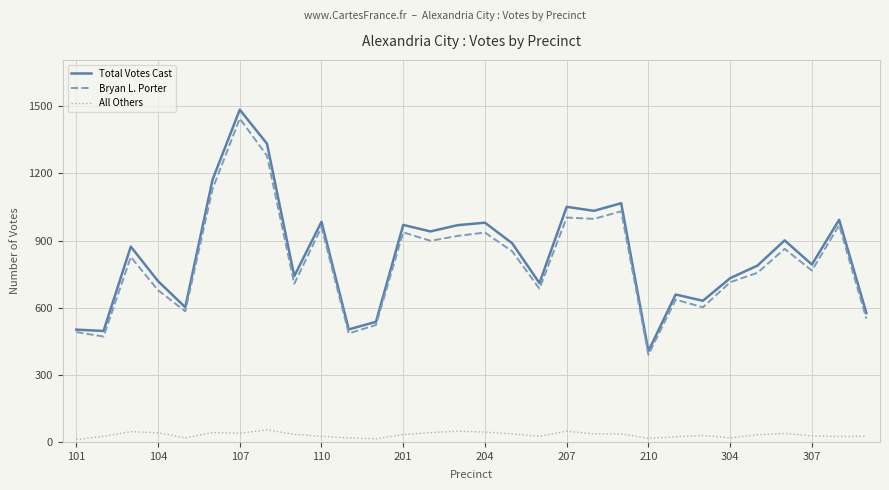

True or false: Bryan L. Porter and All Others cross at least once.

False